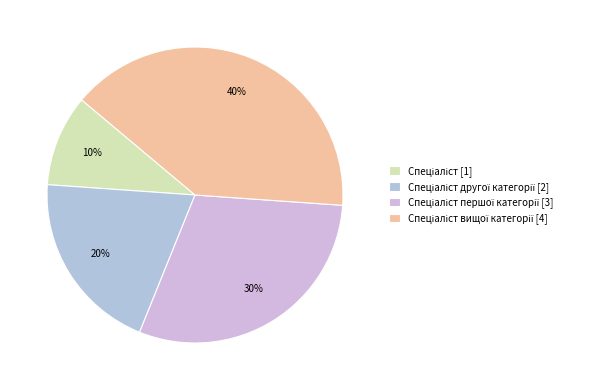

How many segments does this pie chart have?

4